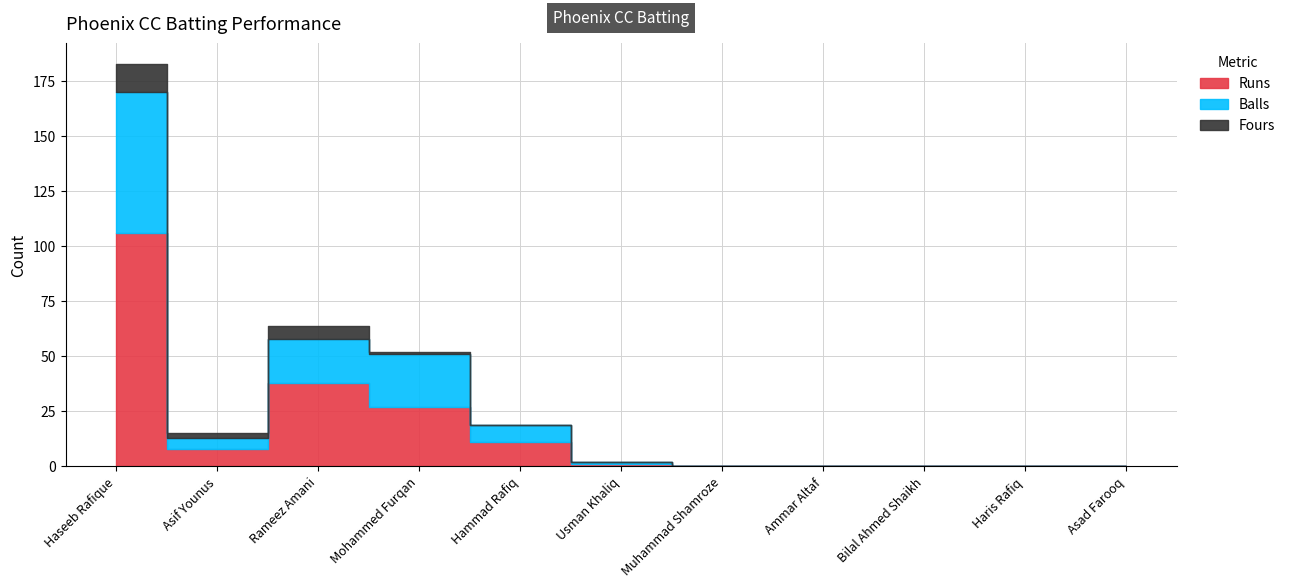

How many positive values does the Fours series have?

4